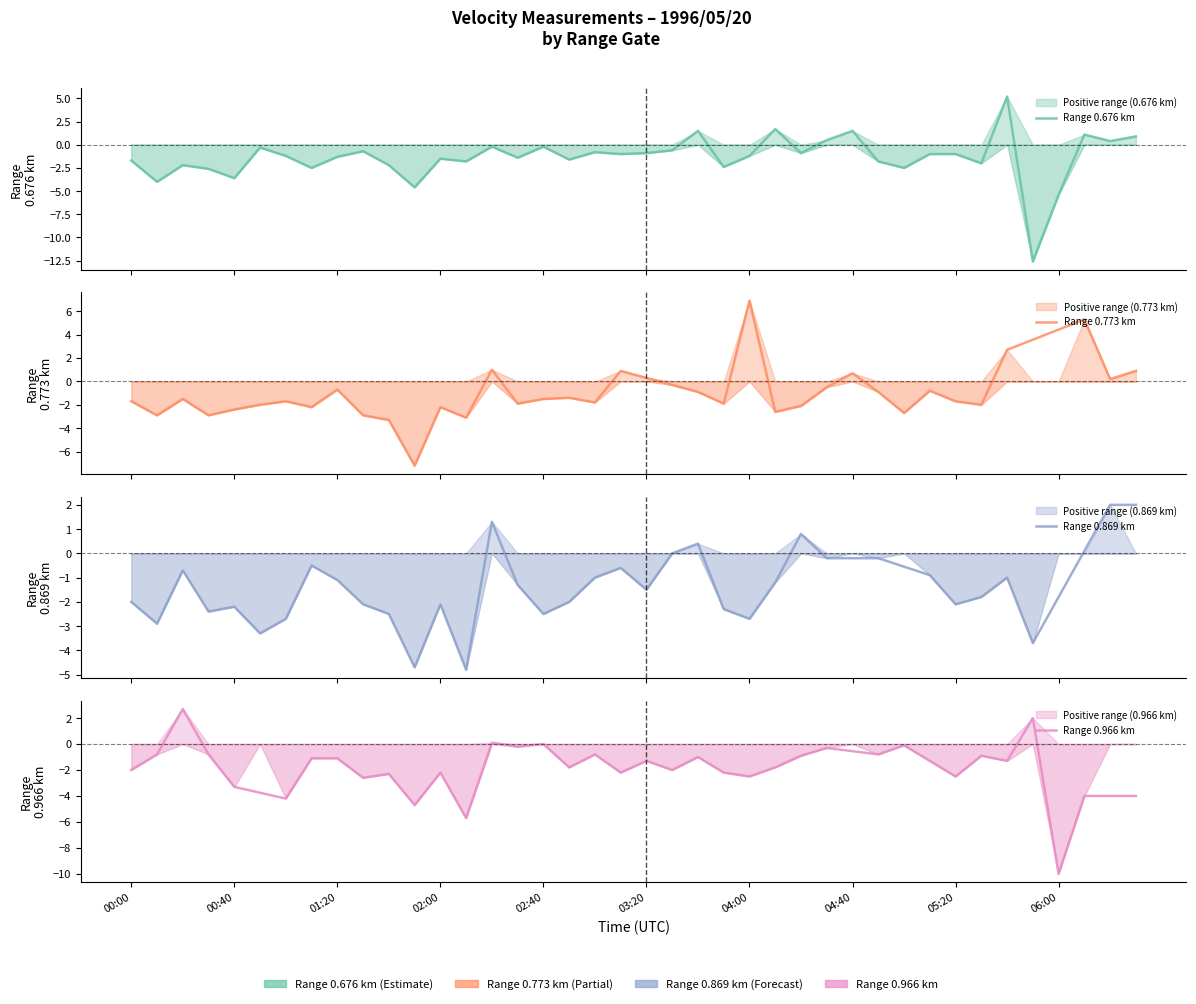

List the series in order of their peak value, lowest first.

Range 0.869 km, Range 0.966 km, Range 0.676 km, Range 0.773 km